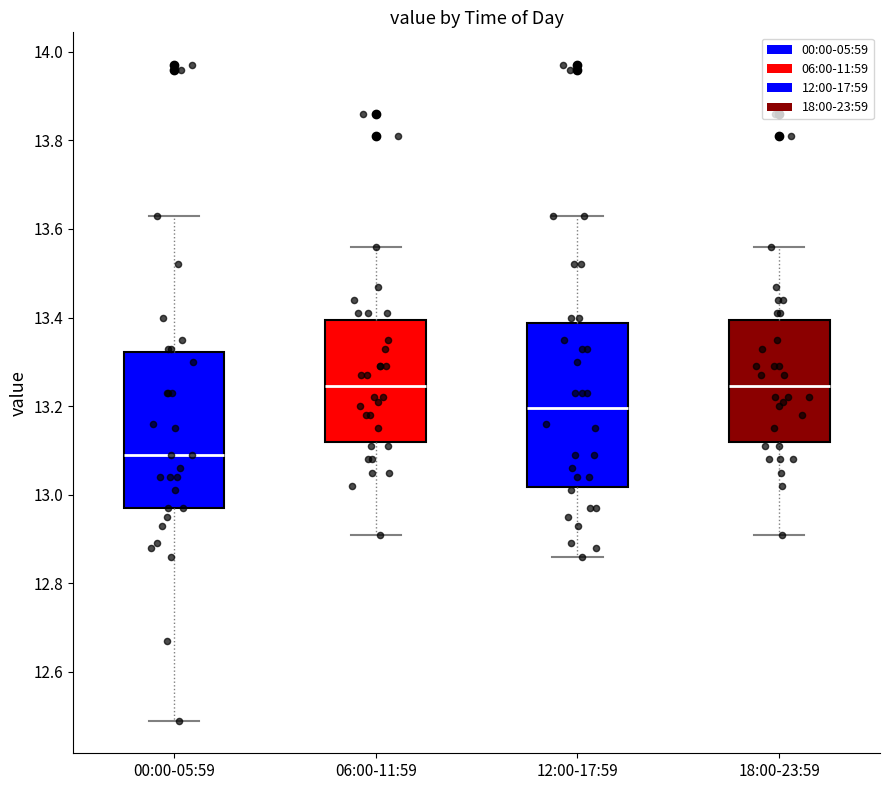

Which box's median line is the lowest?

00:00-05:59